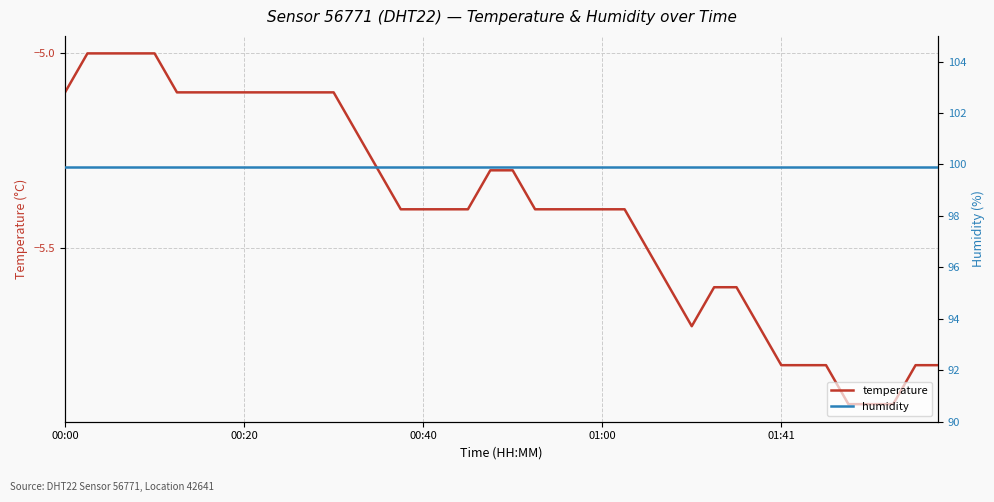

True or false: humidity and temperature cross at least once.

False